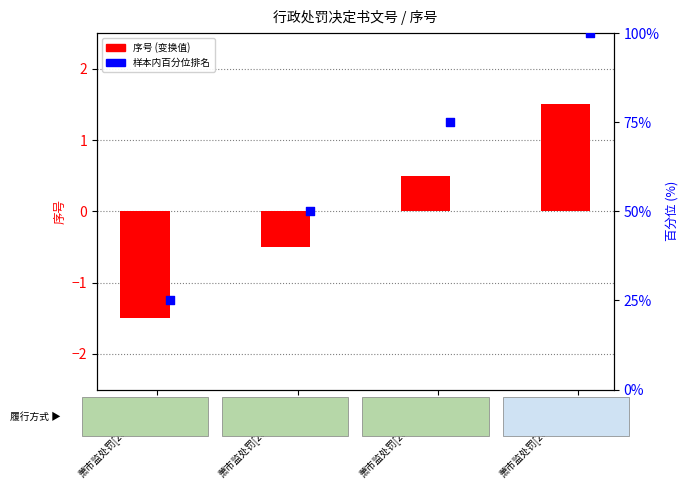

Which series contains the highest Y value?

样本内百分位排名